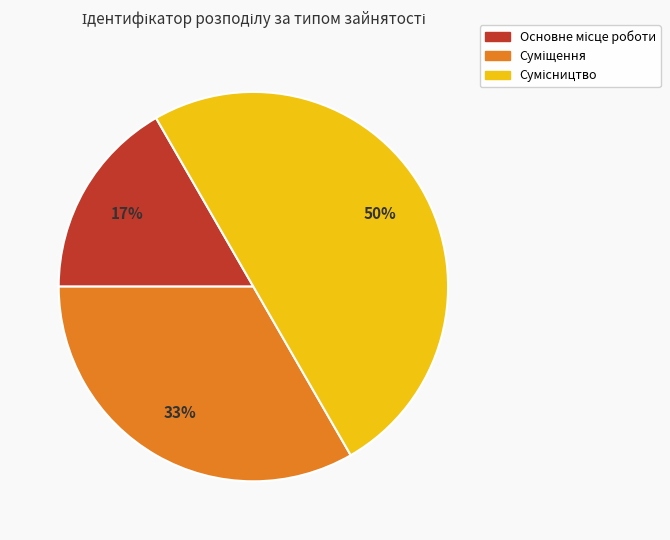

To the nearest percent, what is the difference between the largest and smallest slice percentages?

33%